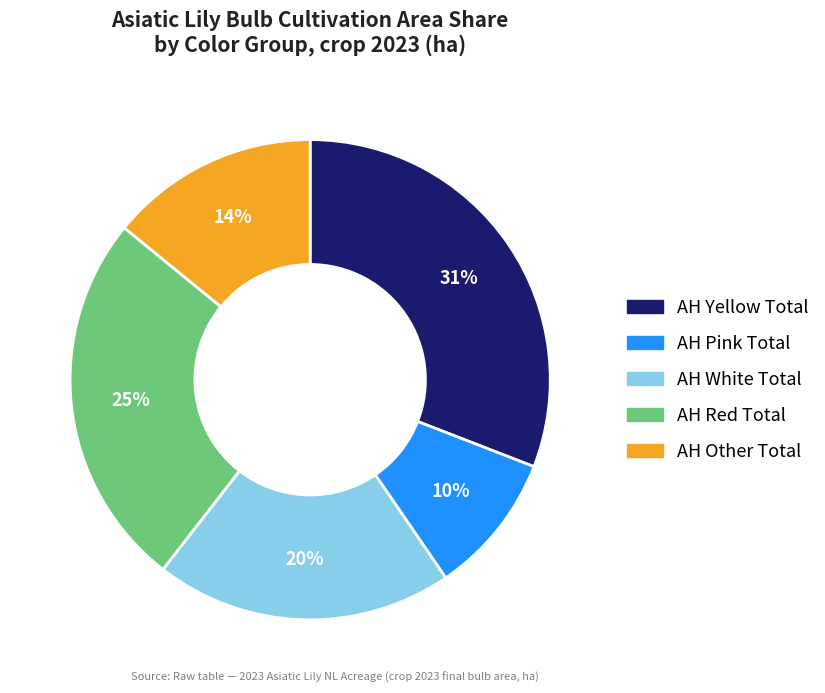

Is there any slice that represents more than half of the pie?

No